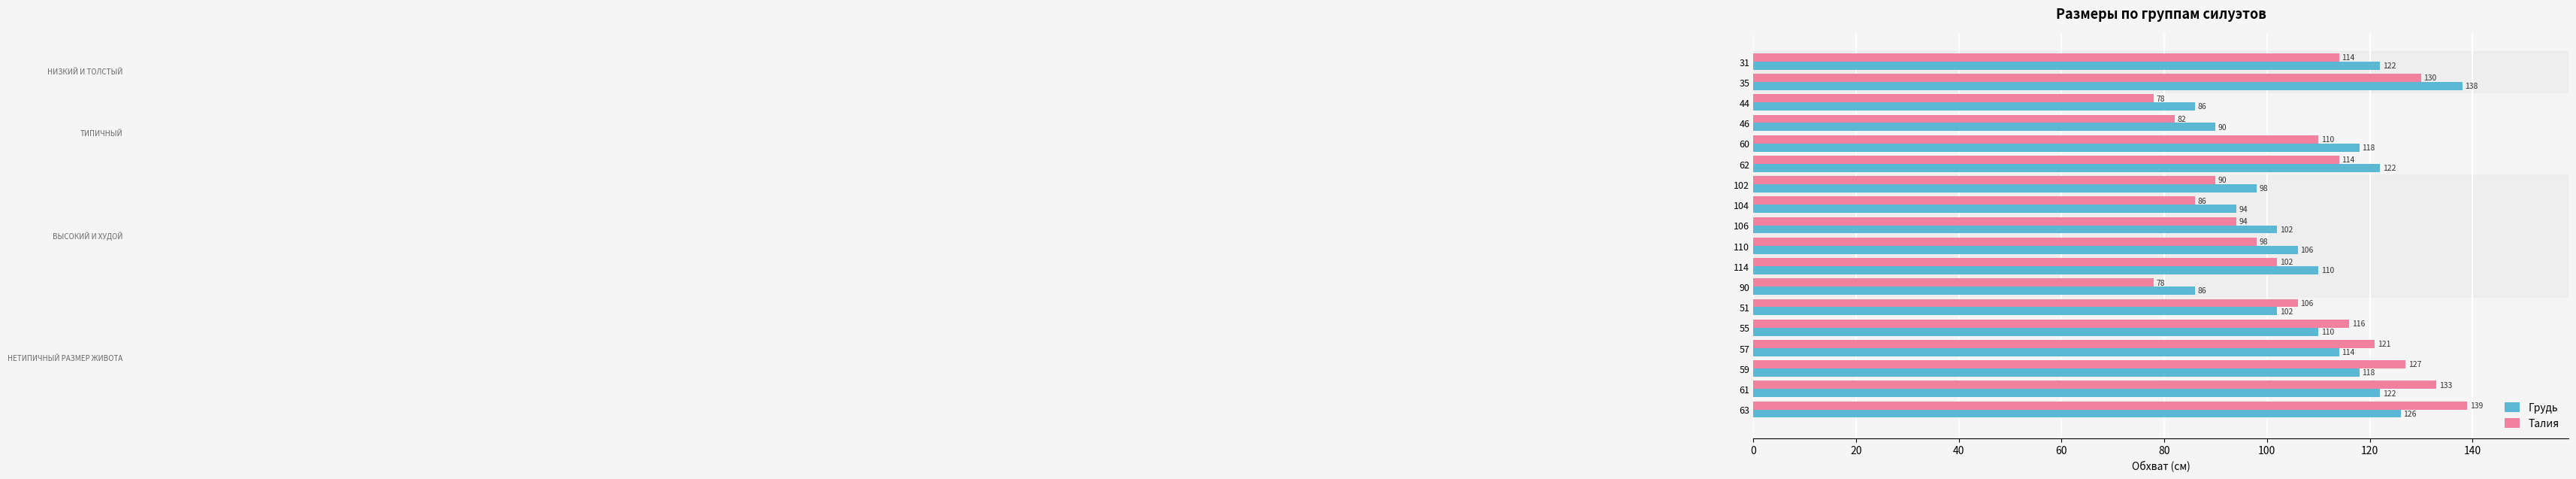

What is the difference between the maximum and minimum values in the Грудь series?

52